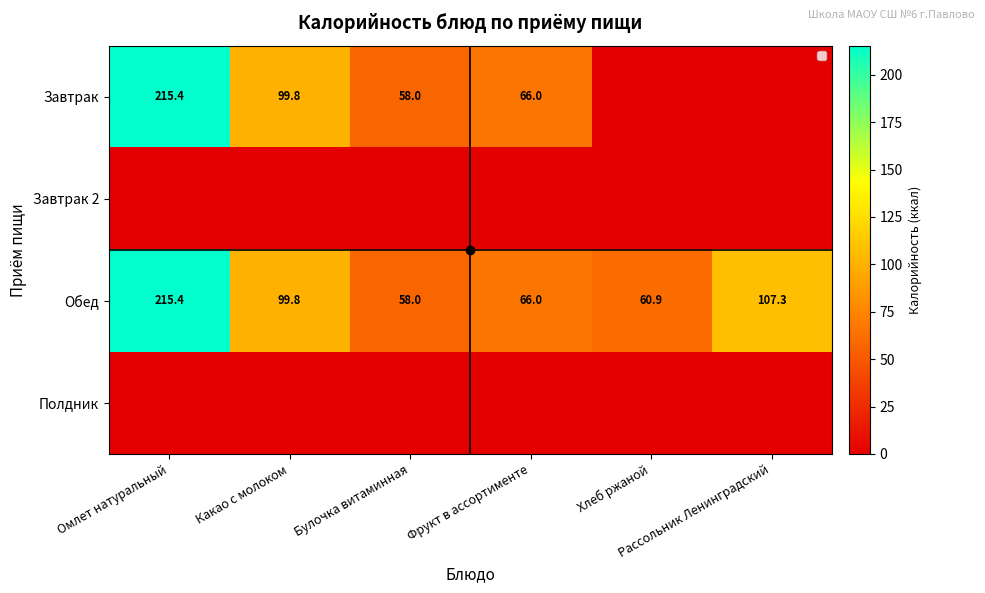

The value of Полдник at Какао с молоком is 0.0. True or false?

True